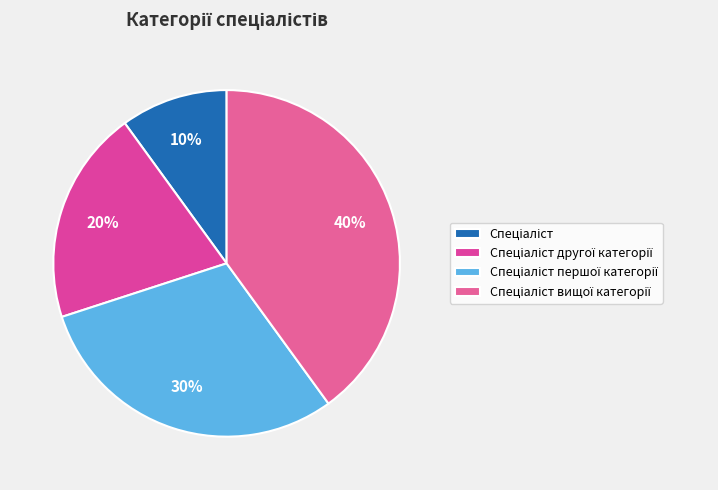

How many segments does this pie chart have?

4